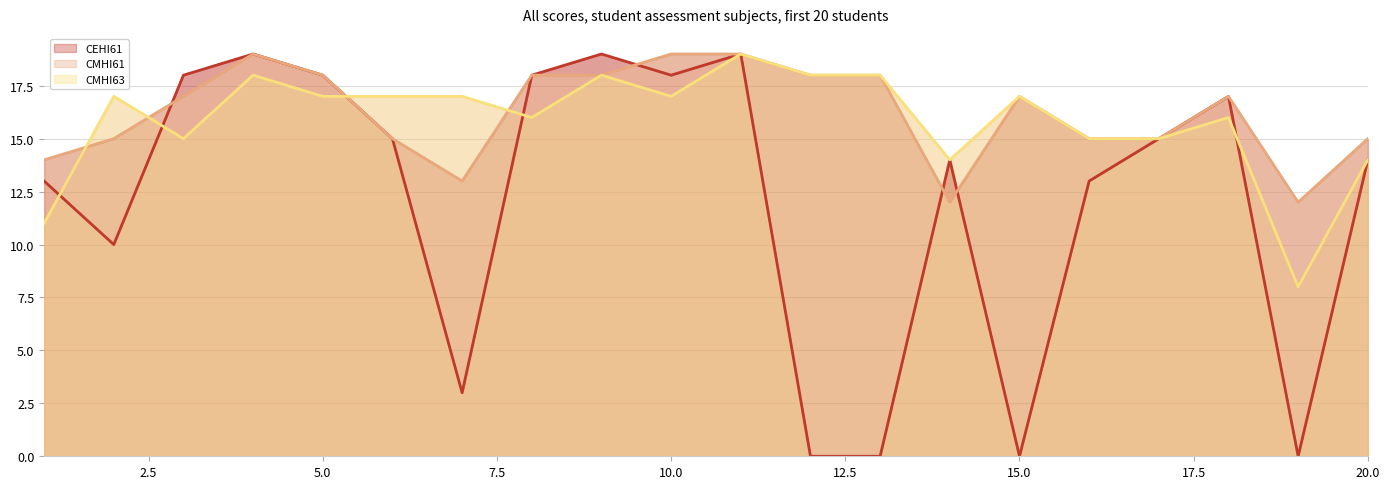

True or false: CMHI63 has a value of 15 at 16.

True